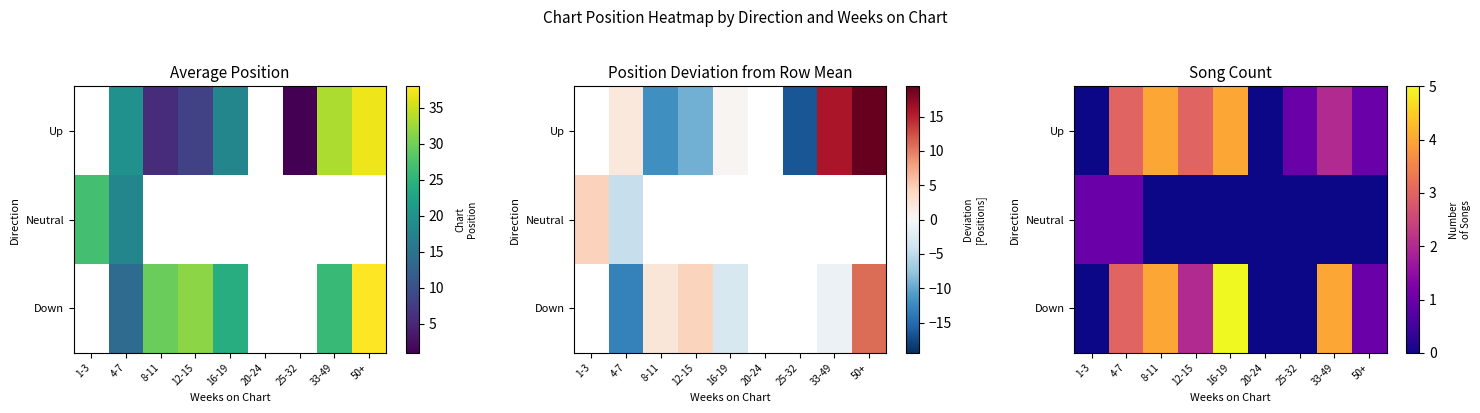

How many data points in Up are above 2?

4